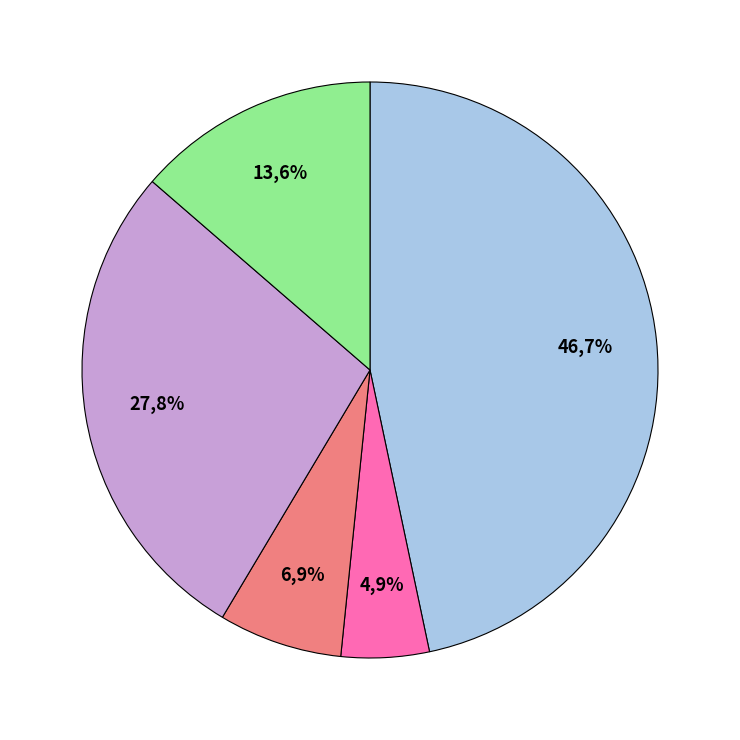

Do гарнир and 2 блюдо together represent more than half of the pie?

No